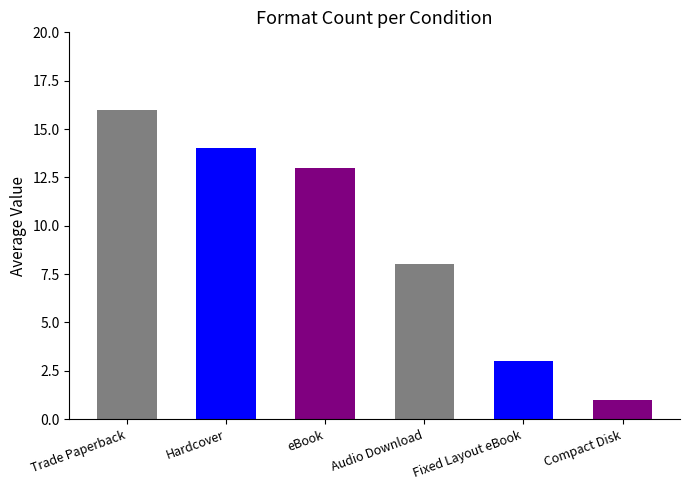

True or false: the data shows 24 at Hardcover.

False